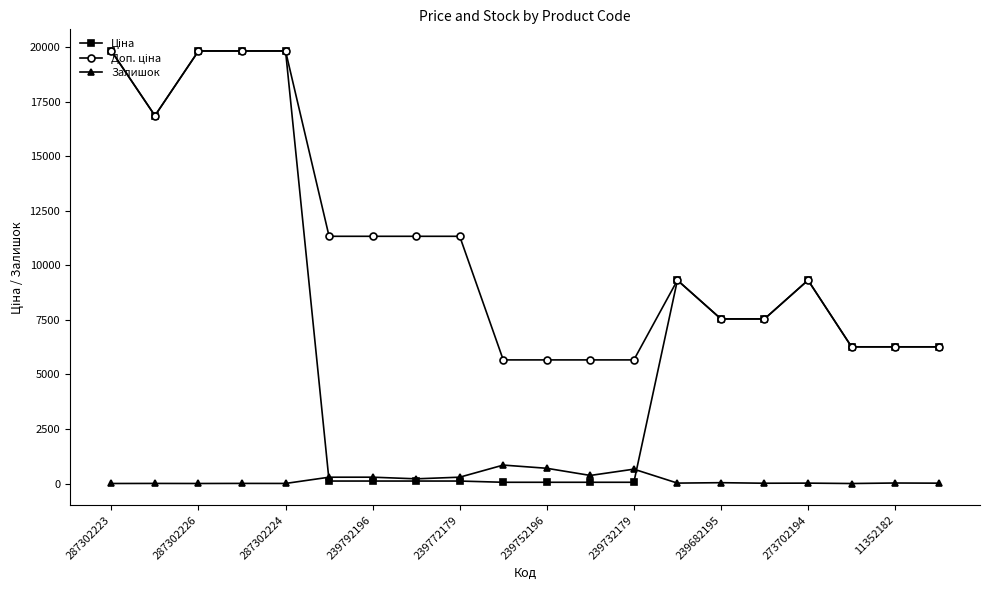

What is the maximum value for Залишок?

845.0